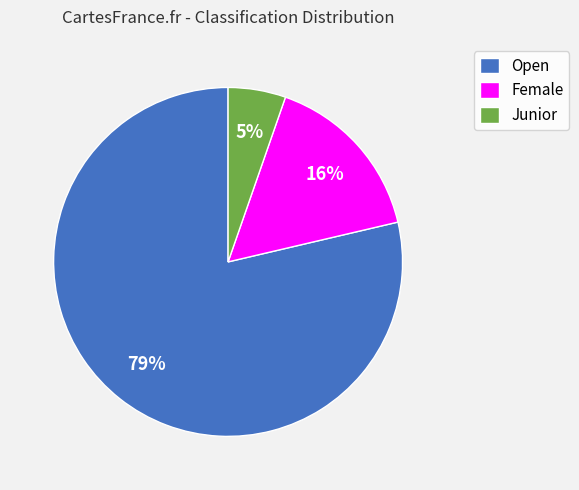

True or false: Female accounts for 16% of the total.

True